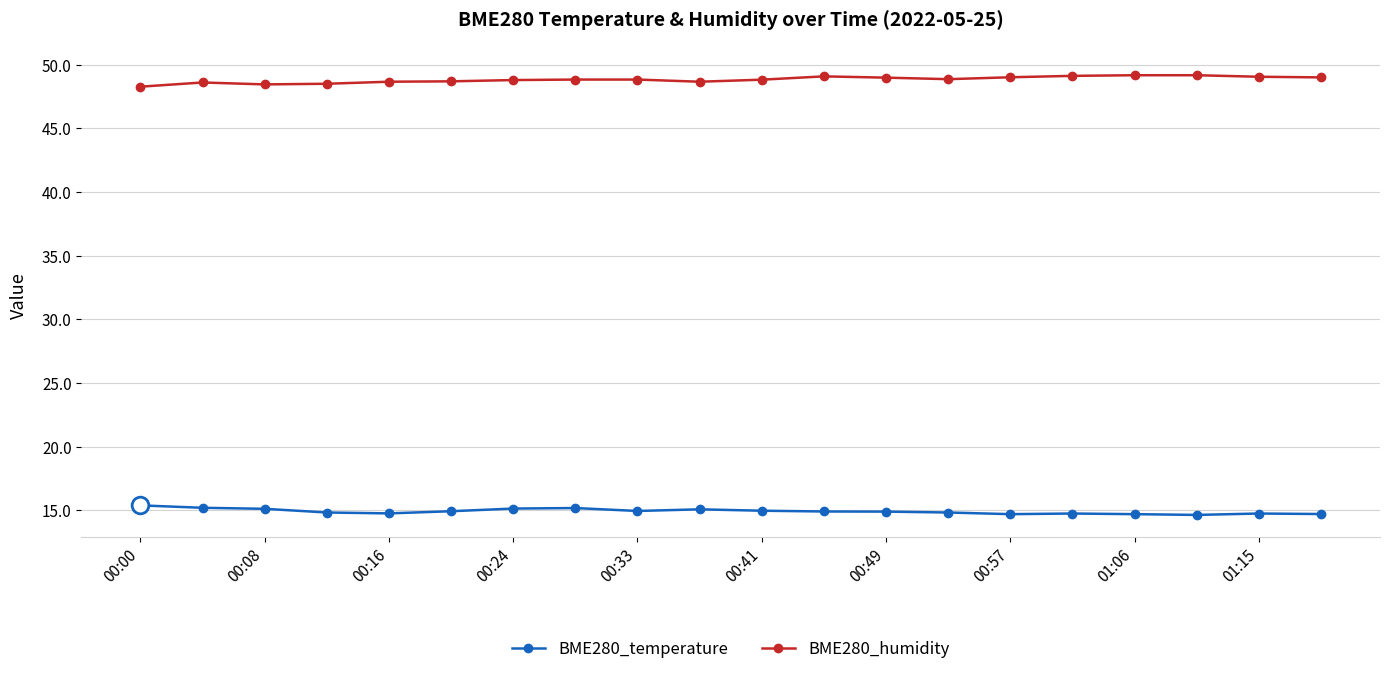

What is the value of the BME280_humidity point at the 15th from the left?

49.0